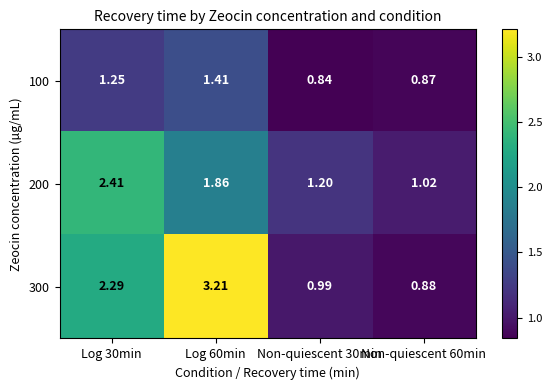

List the series in order of their overall mean, highest first.

300, 200, 100